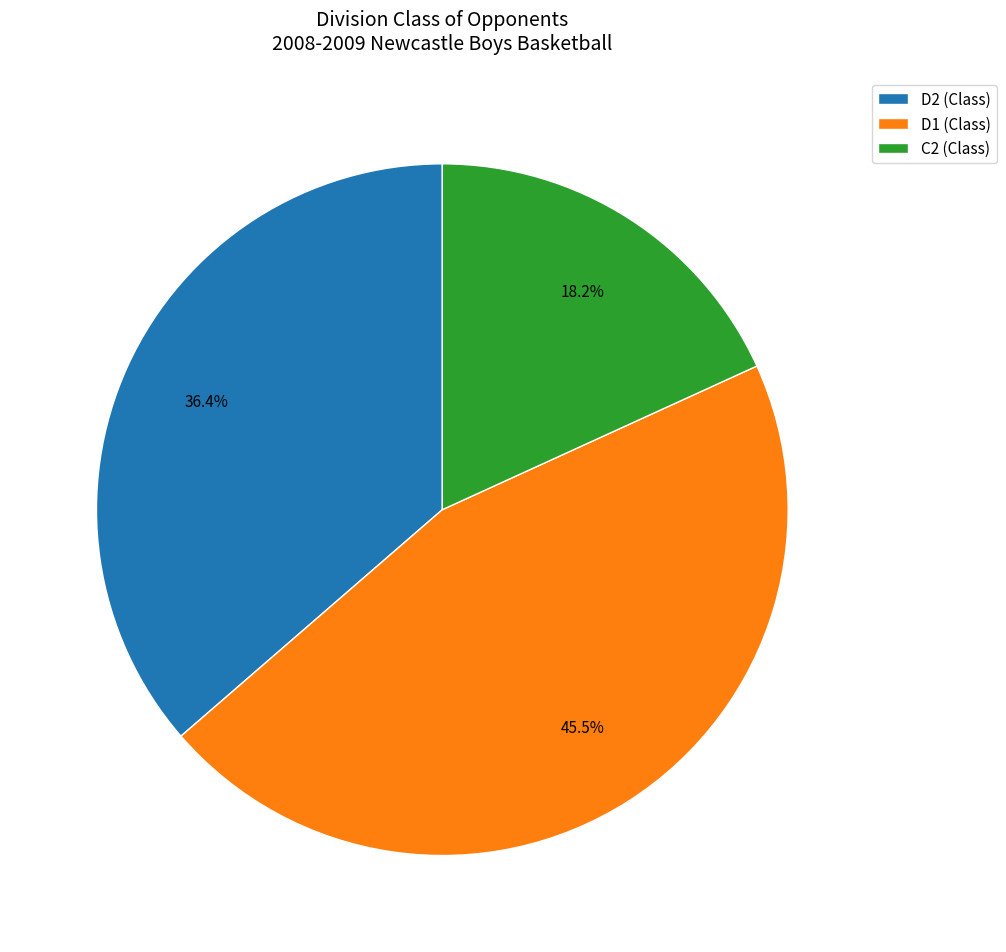

Which category has the smallest portion of the pie?

C2 (Class)